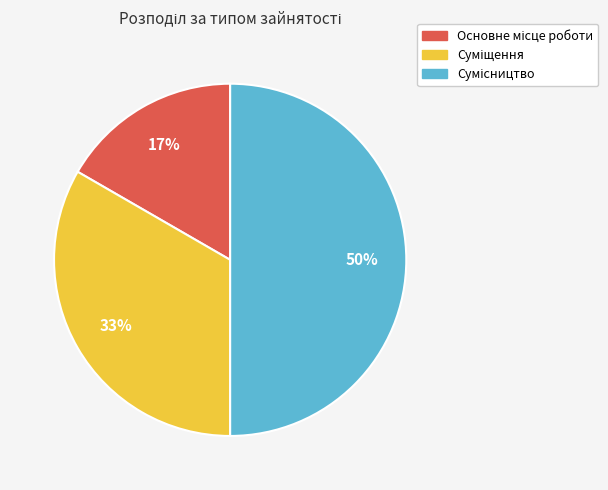

To the nearest percent, what is the difference between the largest and smallest slice percentages?

33%